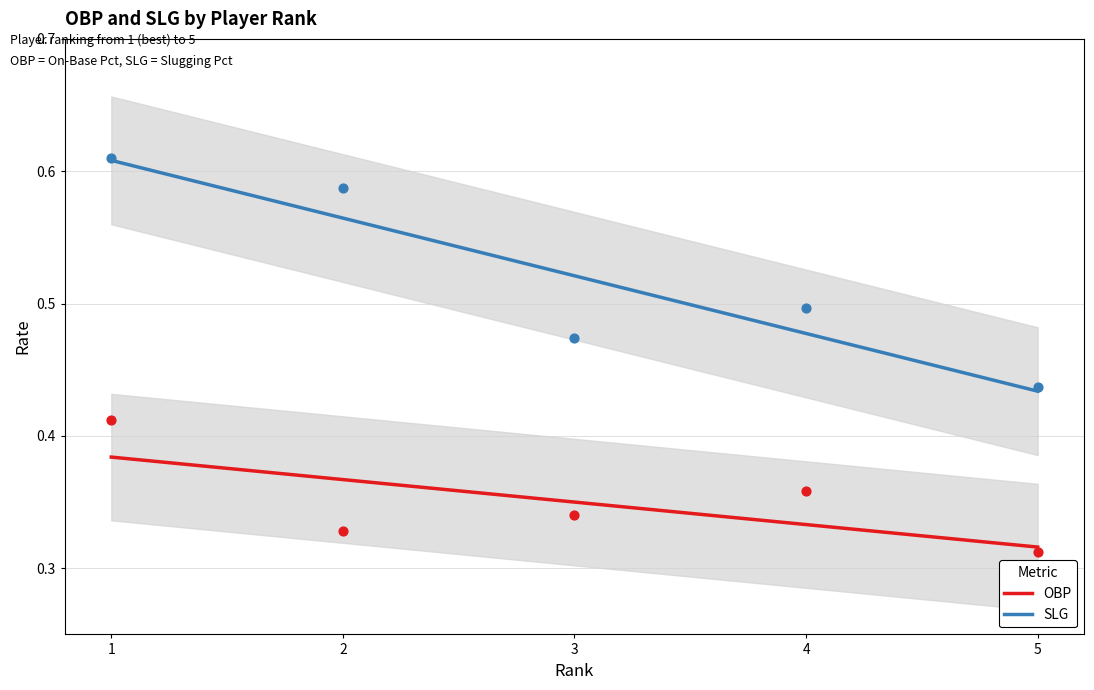

What are all the series names shown in the legend?

OBP, SLG